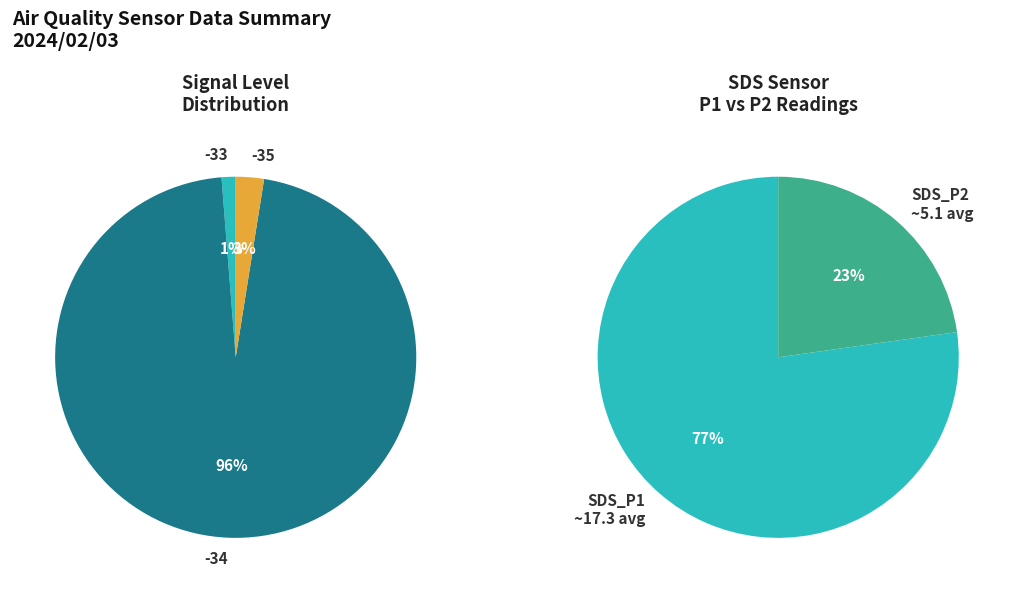

Is SDS_P2 the majority of the pie?

No